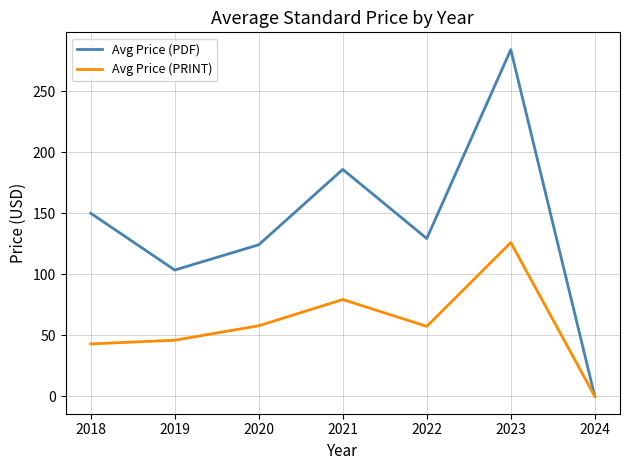

In Avg Price (PDF), how many points are lower than both neighbors (excluding endpoints)?

2